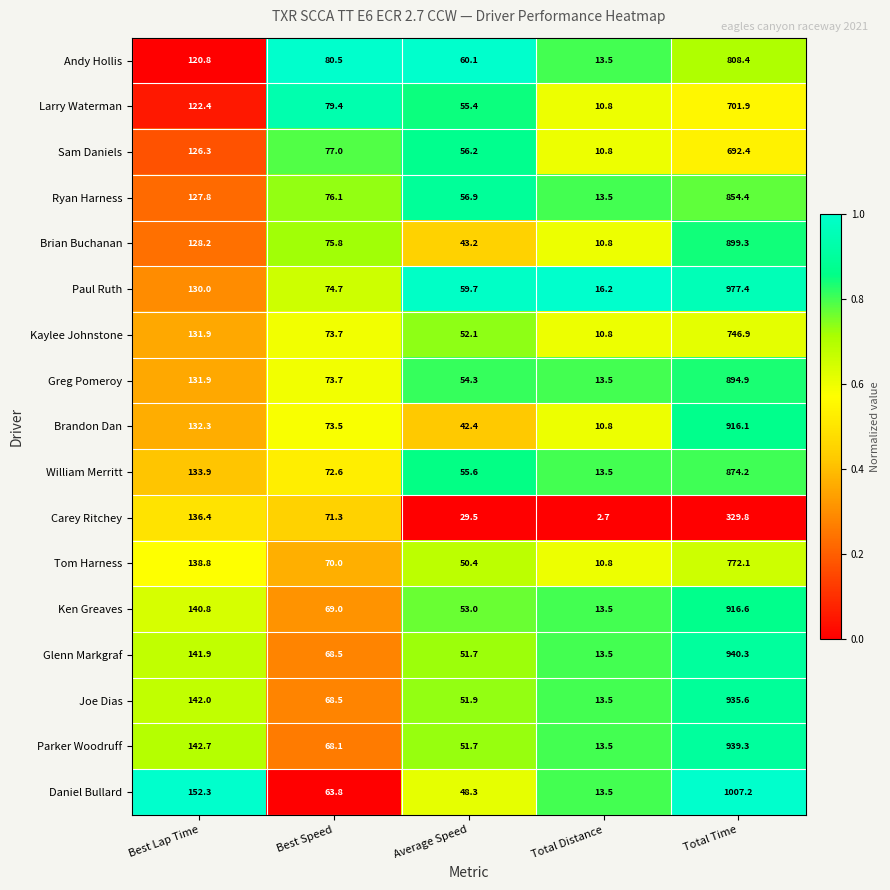

Count the number of data series in this chart.

17